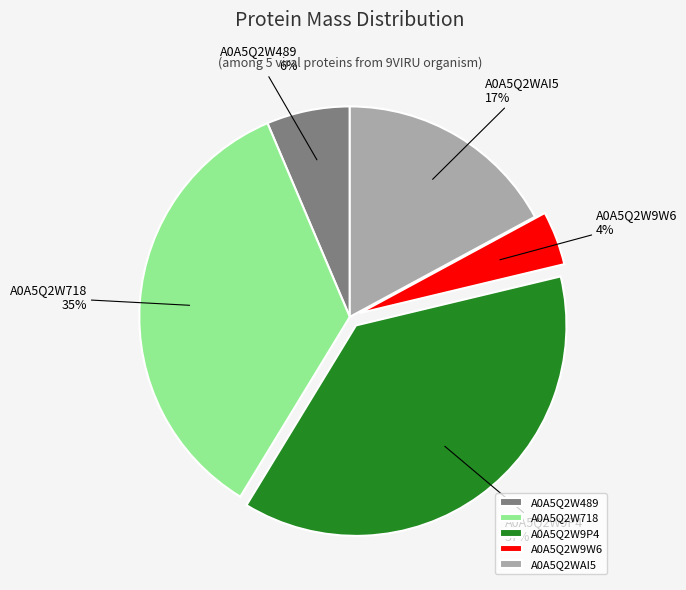

To the nearest percent, what is the combined percentage of A0A5Q2WAI5 and A0A5Q2W9P4?

55%